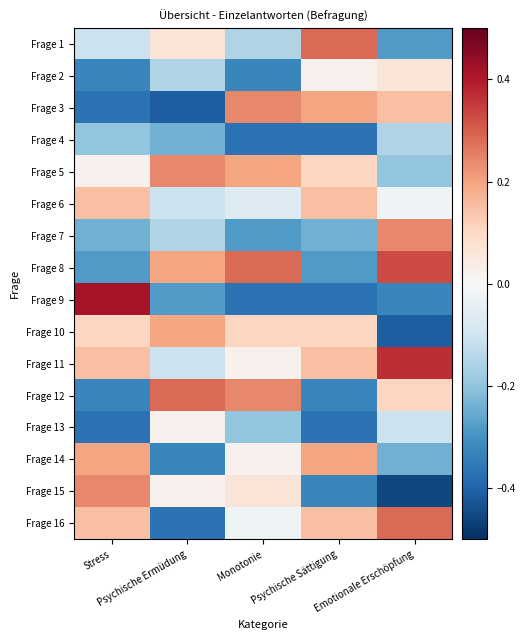

Reading right to left, list all the values displayed in this chart.

Frage 1: Emotionale Erschöpfung=-0.3	Psychische Sättigung=0.3	Monotonie=-0.2	Psychische Ermüdung=0.1	Stress=-0.1
Frage 2: Emotionale Erschöpfung=0.1	Psychische Sättigung=0.0	Monotonie=-0.3	Psychische Ermüdung=-0.2	Stress=-0.3
Frage 3: Emotionale Erschöpfung=0.2	Psychische Sättigung=0.2	Monotonie=0.2	Psychische Ermüdung=-0.4	Stress=-0.4
Frage 4: Emotionale Erschöpfung=-0.2	Psychische Sättigung=-0.4	Monotonie=-0.4	Psychische Ermüdung=-0.2	Stress=-0.2
Frage 5: Emotionale Erschöpfung=-0.2	Psychische Sättigung=0.1	Monotonie=0.2	Psychische Ermüdung=0.2	Stress=0.0
Frage 6: Emotionale Erschöpfung=-0.0	Psychische Sättigung=0.2	Monotonie=-0.1	Psychische Ermüdung=-0.1	Stress=0.2
Frage 7: Emotionale Erschöpfung=0.2	Psychische Sättigung=-0.2	Monotonie=-0.3	Psychische Ermüdung=-0.2	Stress=-0.2
Frage 8: Emotionale Erschöpfung=0.3	Psychische Sättigung=-0.3	Monotonie=0.3	Psychische Ermüdung=0.2	Stress=-0.3
Frage 9: Emotionale Erschöpfung=-0.3	Psychische Sättigung=-0.4	Monotonie=-0.4	Psychische Ermüdung=-0.3	Stress=0.4
Frage 10: Emotionale Erschöpfung=-0.4	Psychische Sättigung=0.1	Monotonie=0.1	Psychische Ermüdung=0.2	Stress=0.1
Frage 11: Emotionale Erschöpfung=0.4	Psychische Sättigung=0.2	Monotonie=0.0	Psychische Ermüdung=-0.1	Stress=0.2
Frage 12: Emotionale Erschöpfung=0.1	Psychische Sättigung=-0.3	Monotonie=0.2	Psychische Ermüdung=0.3	Stress=-0.3
Frage 13: Emotionale Erschöpfung=-0.1	Psychische Sättigung=-0.4	Monotonie=-0.2	Psychische Ermüdung=0.0	Stress=-0.4
Frage 14: Emotionale Erschöpfung=-0.2	Psychische Sättigung=0.2	Monotonie=0.0	Psychische Ermüdung=-0.3	Stress=0.2
Frage 15: Emotionale Erschöpfung=-0.5	Psychische Sättigung=-0.3	Monotonie=0.1	Psychische Ermüdung=0.0	Stress=0.2
Frage 16: Emotionale Erschöpfung=0.3	Psychische Sättigung=0.2	Monotonie=-0.0	Psychische Ermüdung=-0.4	Stress=0.2